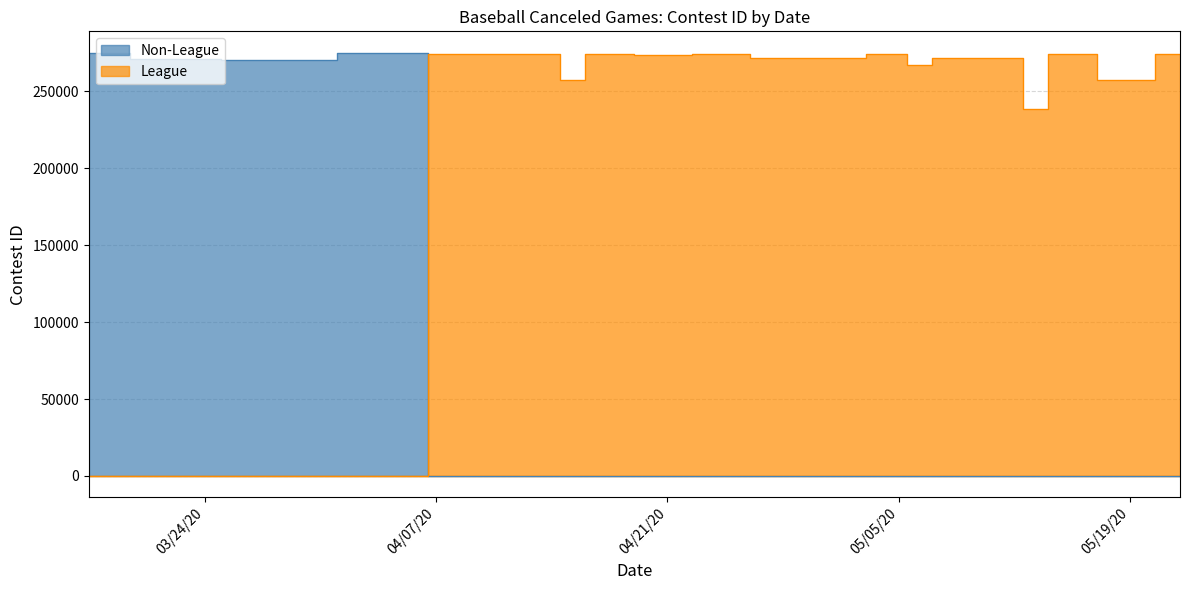

Does the chart display data point markers on the line(s)?

No